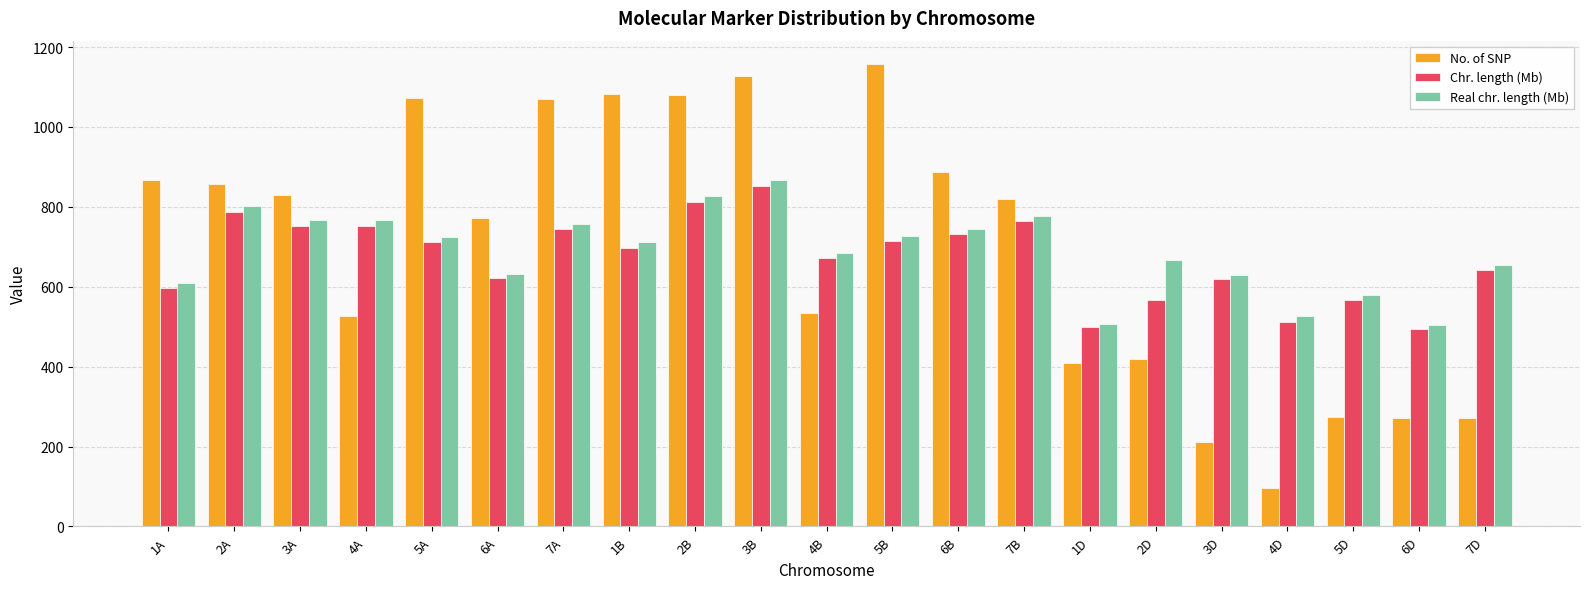

What is the total value across all series at 4B?

1891.5